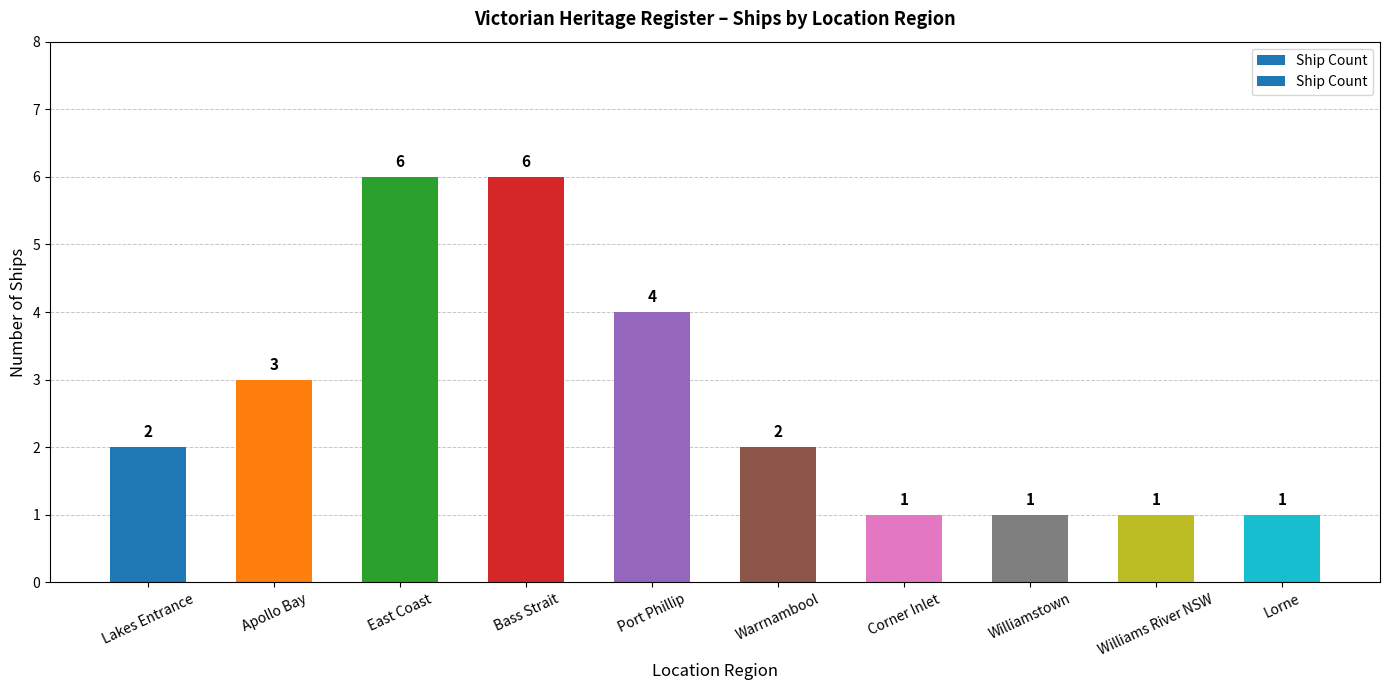

The chart shows a value of 1 at Lakes Entrance. True or false?

False